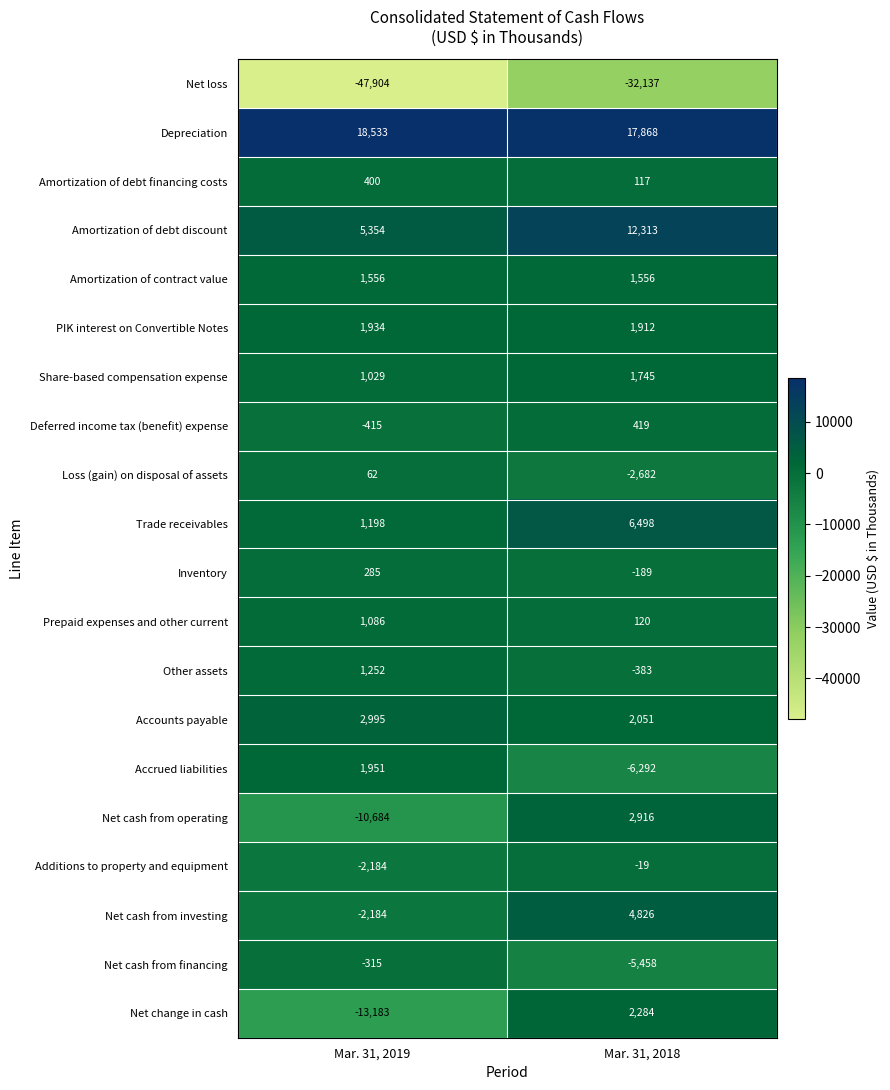

The value of Trade receivables at Mar. 31, 2019 is 495. True or false?

False